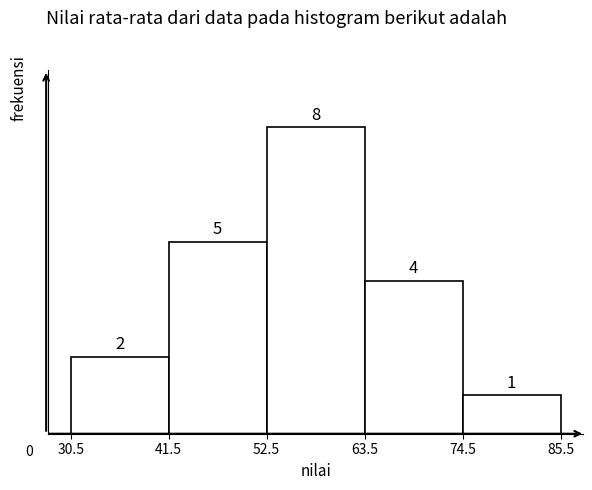

Reading left to right, transcribe this chart: for each bar, give the range it covers on the x-axis and its height.

30.5 to 41.5: 2
41.5 to 52.5: 5
52.5 to 63.5: 8
63.5 to 74.5: 4
74.5 to 85.5: 1